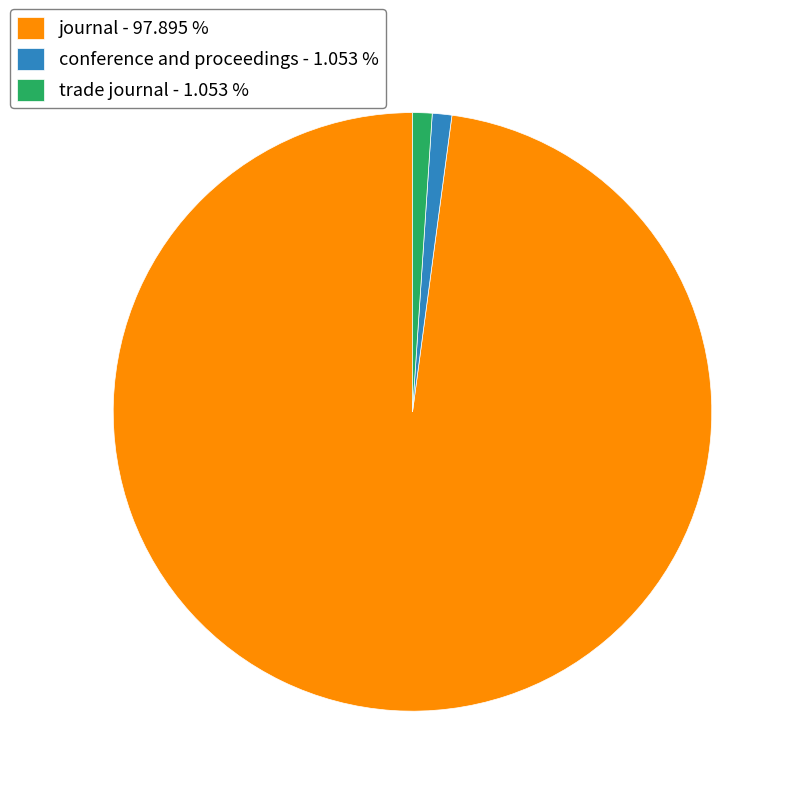

Do conference and proceedings - 1.053 % and trade journal - 1.053 % together represent more than half of the pie?

No